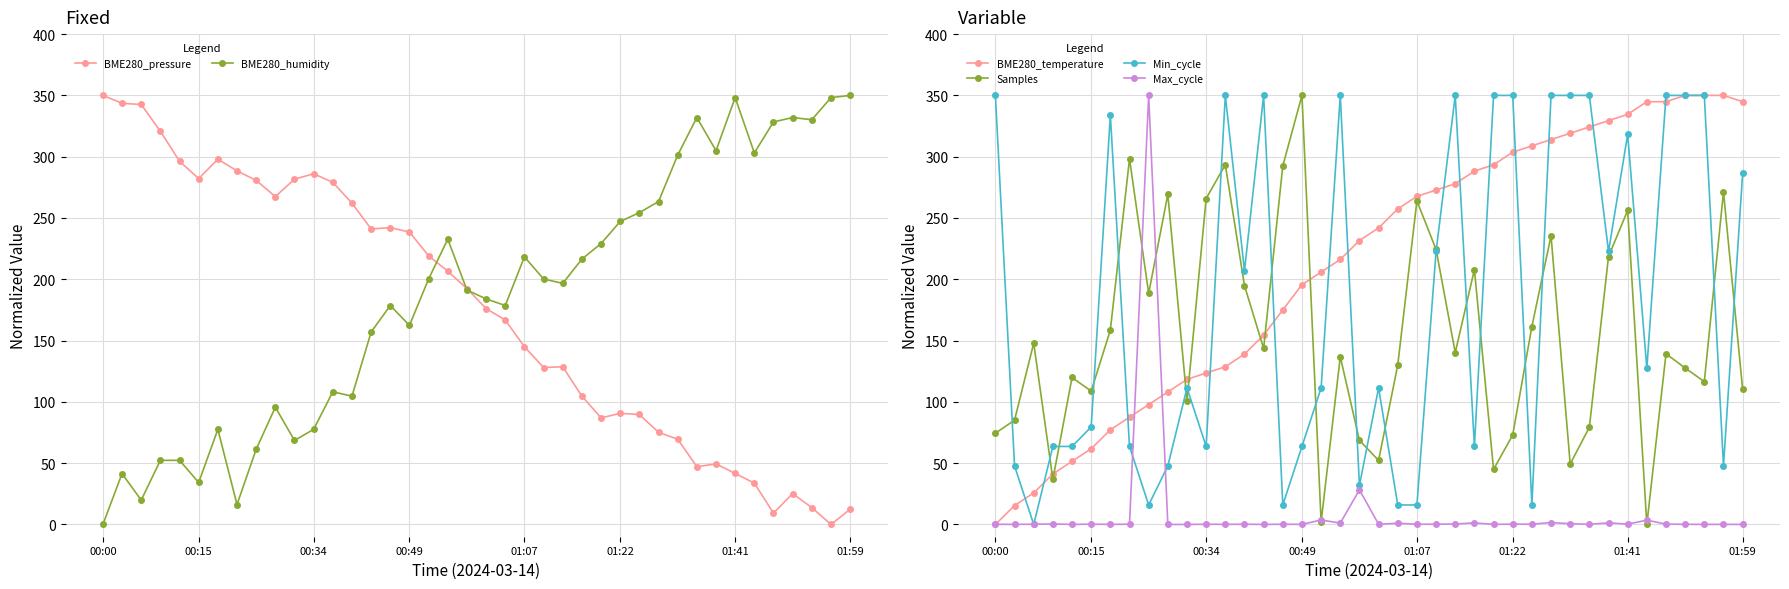

At which label does Samples reach its peak?

00:49